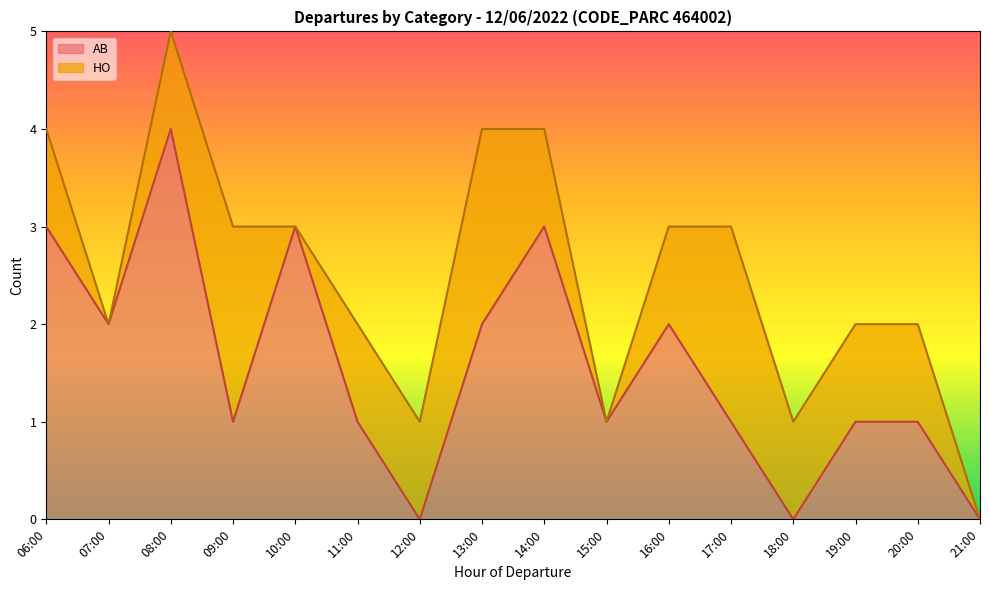

The chart shows a value of 0 at 12:00. True or false?

True